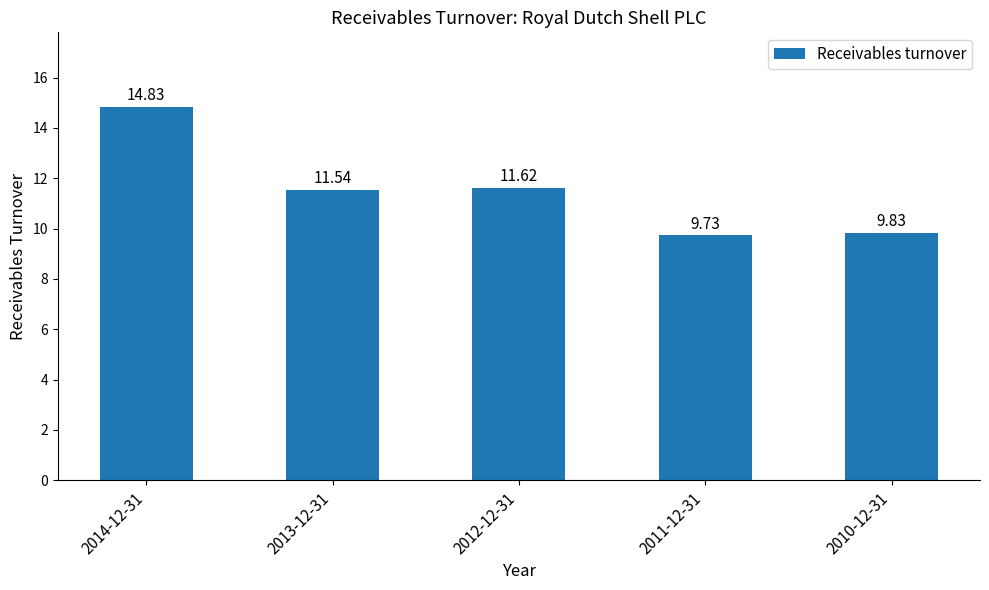

Which label corresponds to the largest value in the chart?

2014-12-31